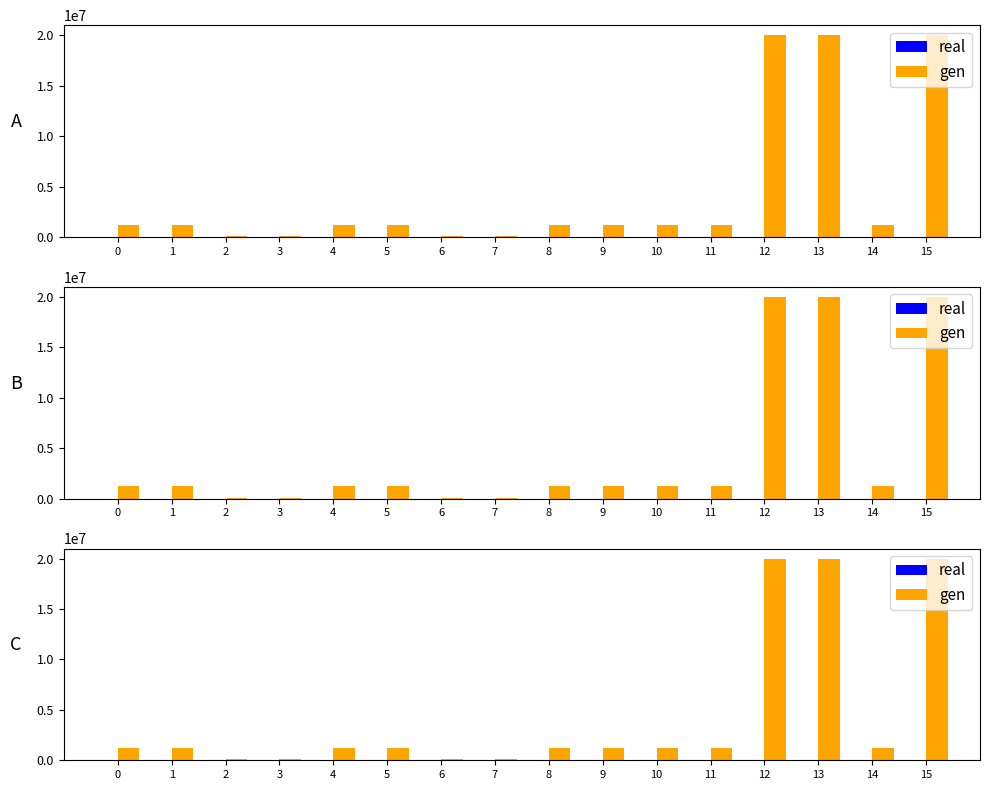

What is the difference between the second highest and second lowest values in the real series?

15